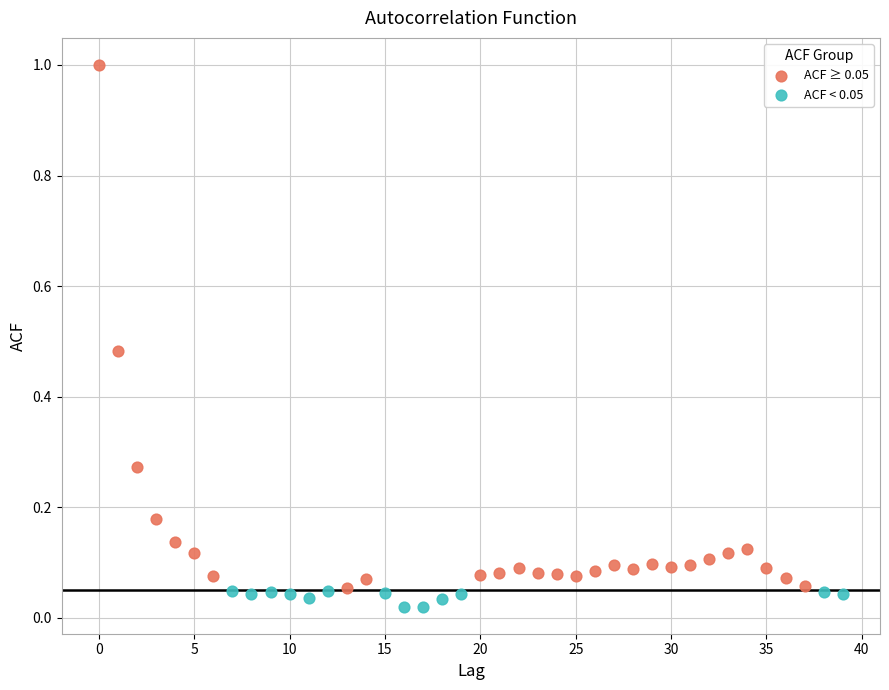

Which series reaches the maximum Y coordinate?

ACF ≥ 0.05